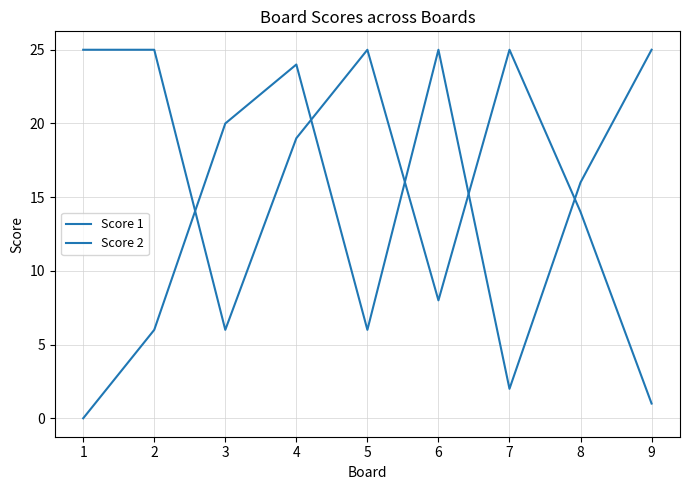

Is the value of Score 2 at 7 greater than the value of Score 1 at 7?

Yes